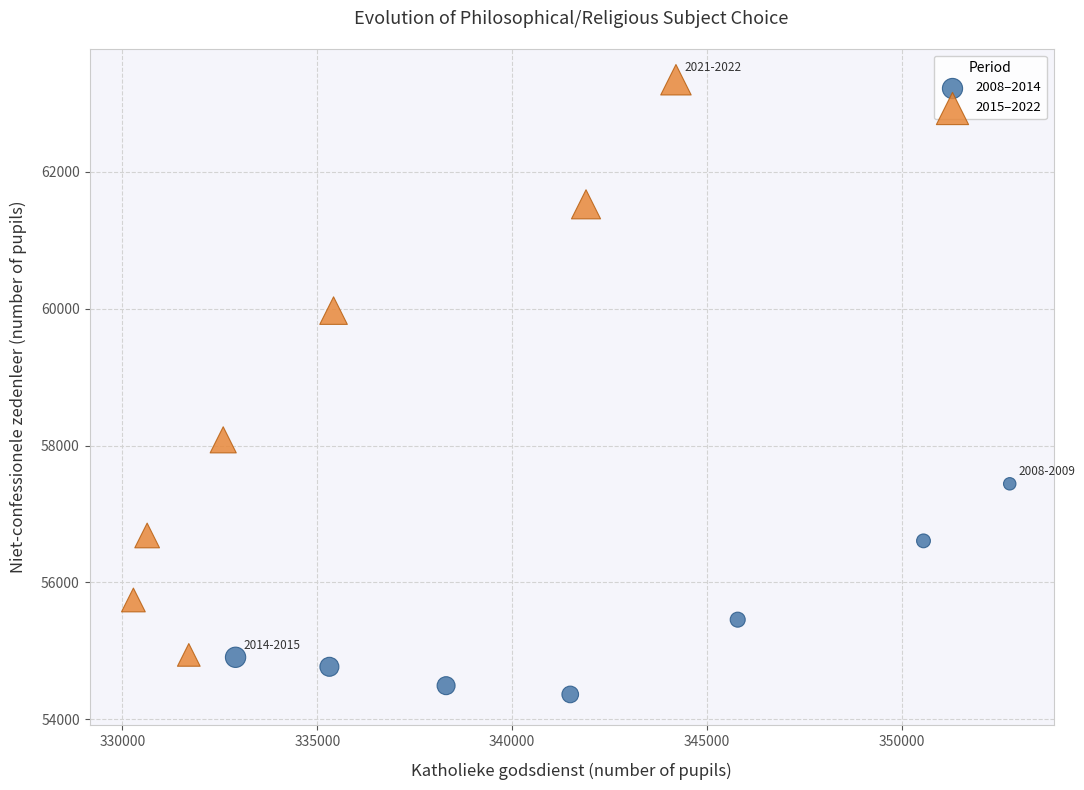

Which series has the widest spread of Y values?

2015–2022